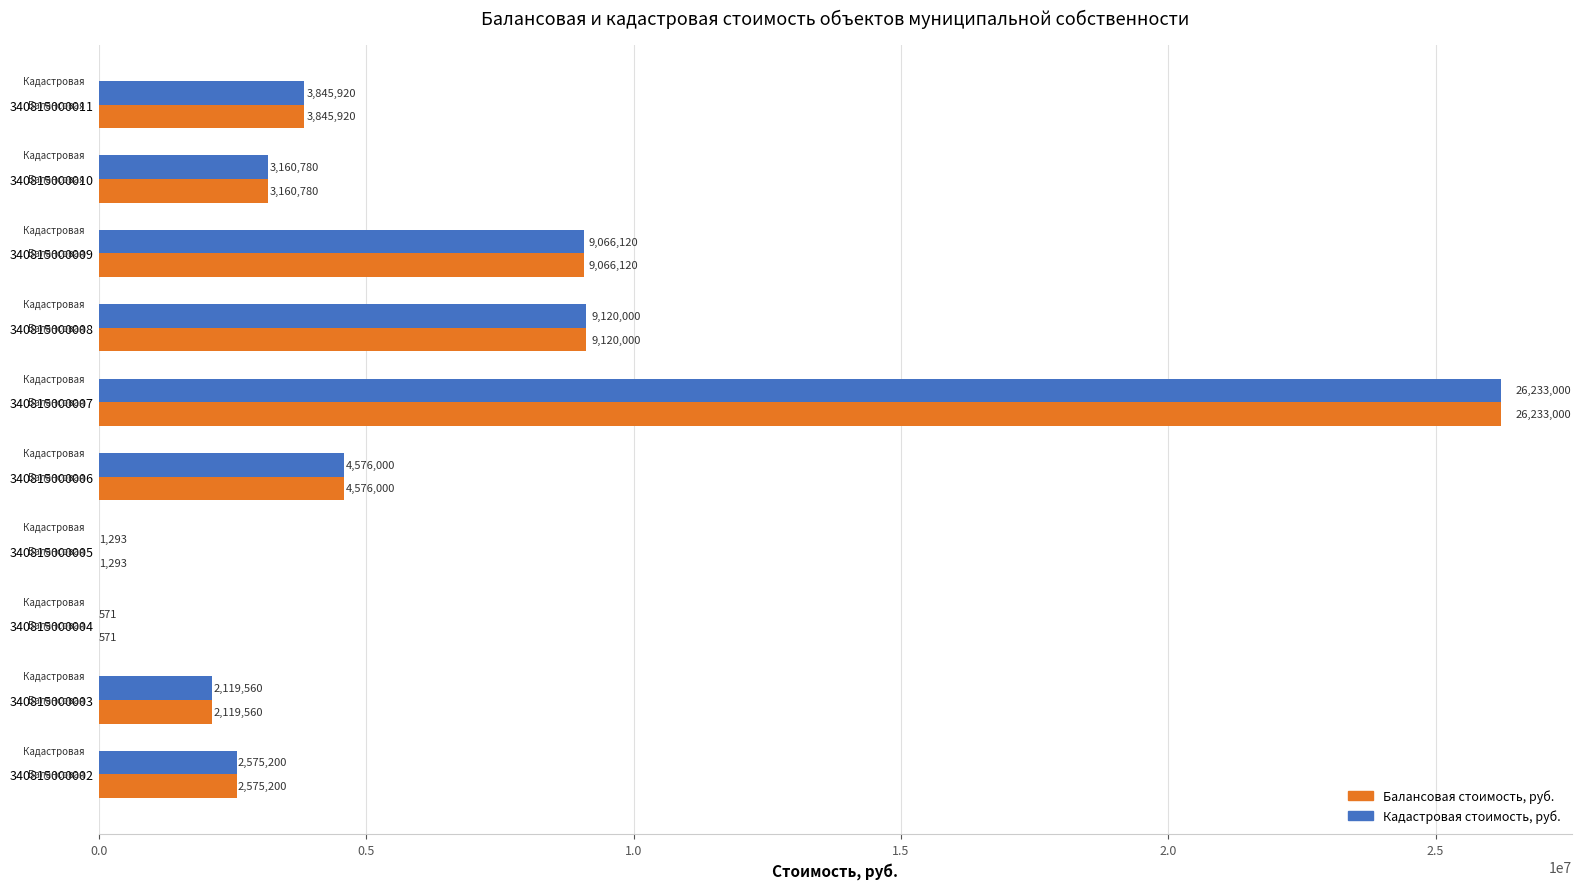

Is it true that Балансовая стоимость, руб. equals 3845920.0 at 340815000011?

True